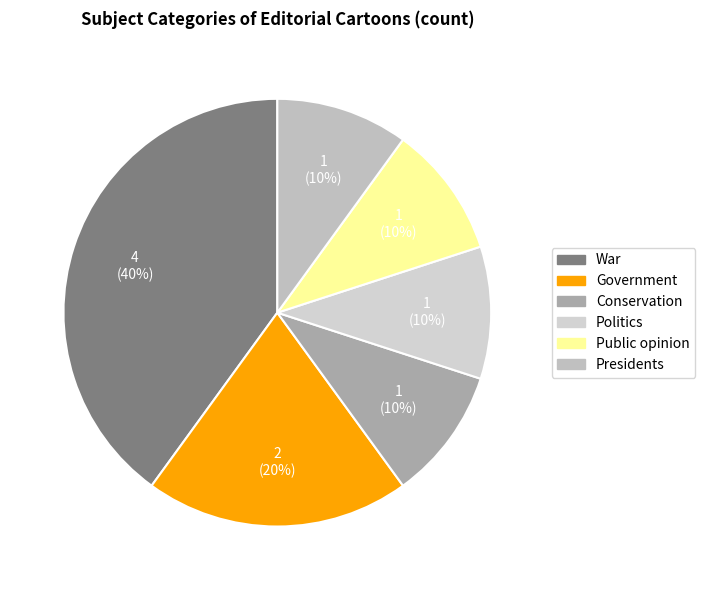

How many slices are in this pie chart?

6